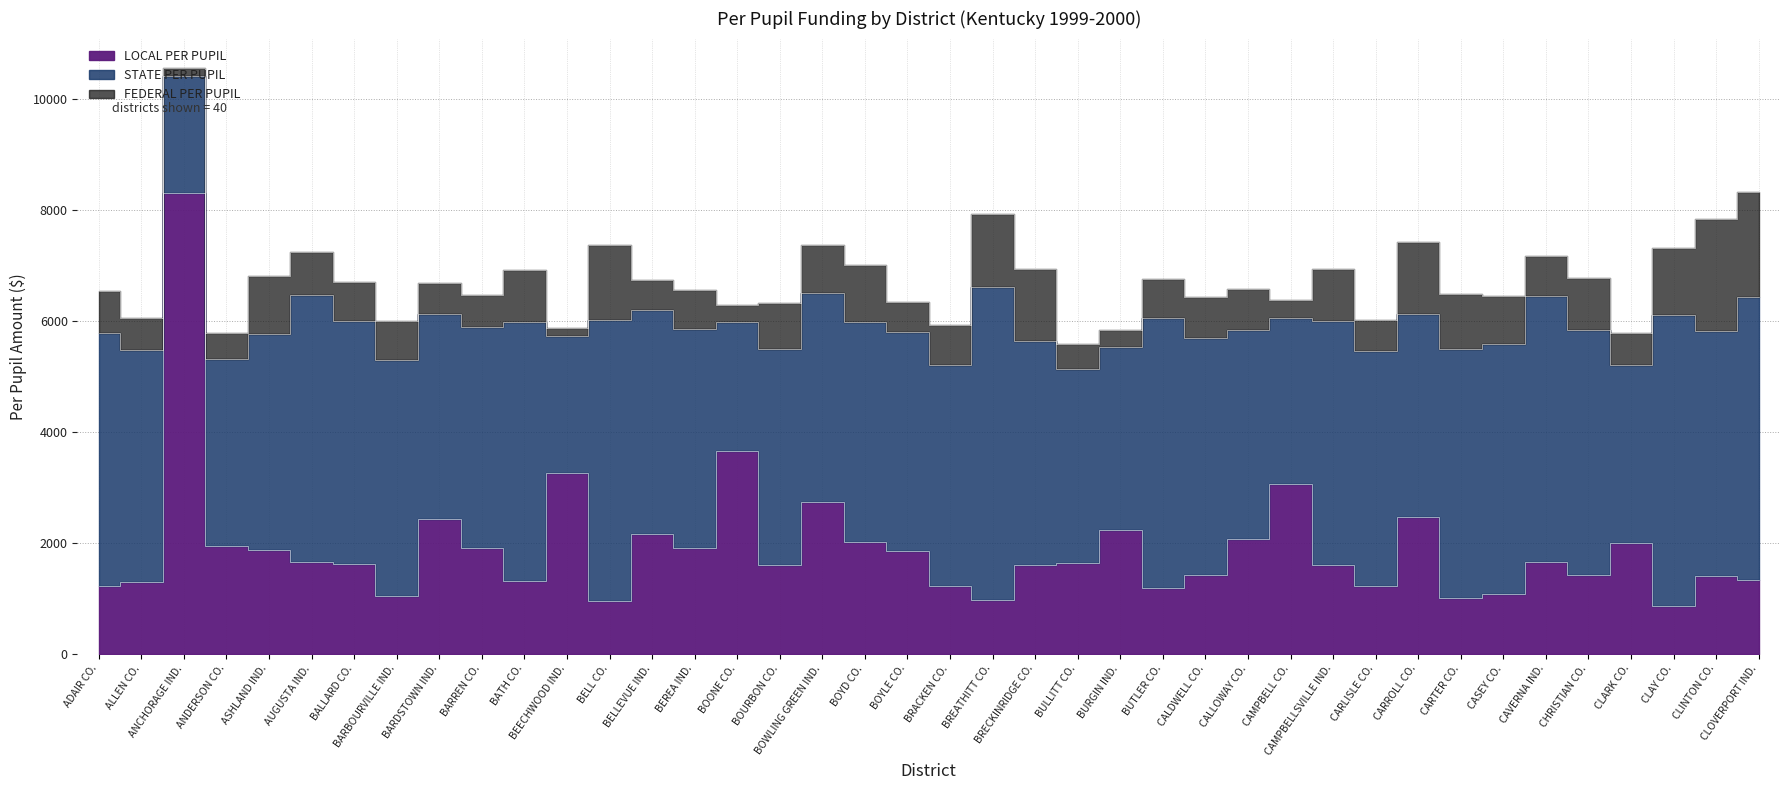

Rank the series by their maximum value, from lowest to highest.

FEDERAL PER PUPIL, STATE PER PUPIL, LOCAL PER PUPIL